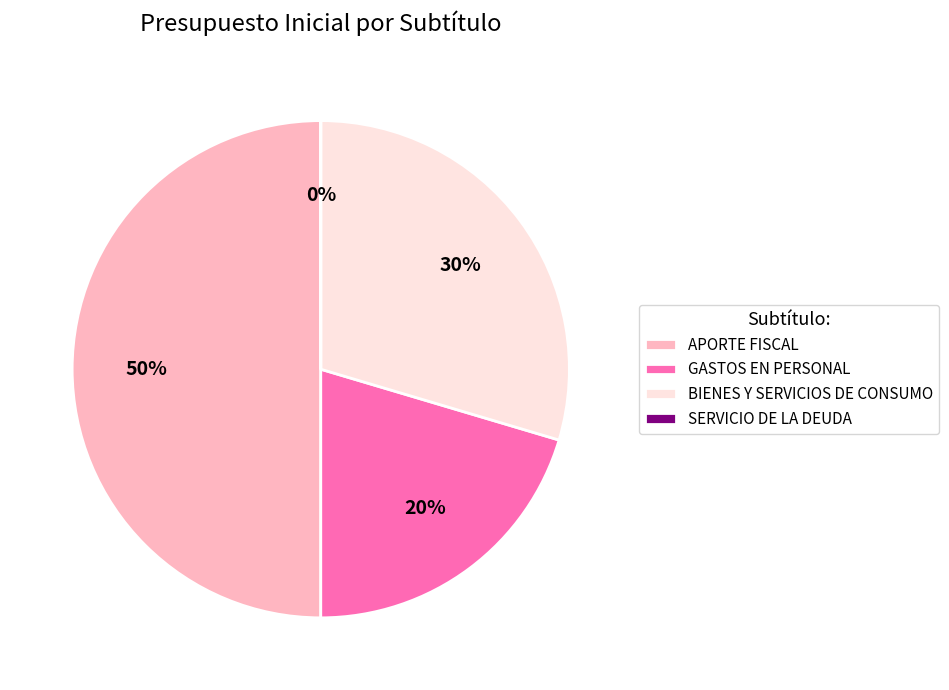

Does BIENES Y SERVICIOS DE CONSUMO represent more than half of the total?

No